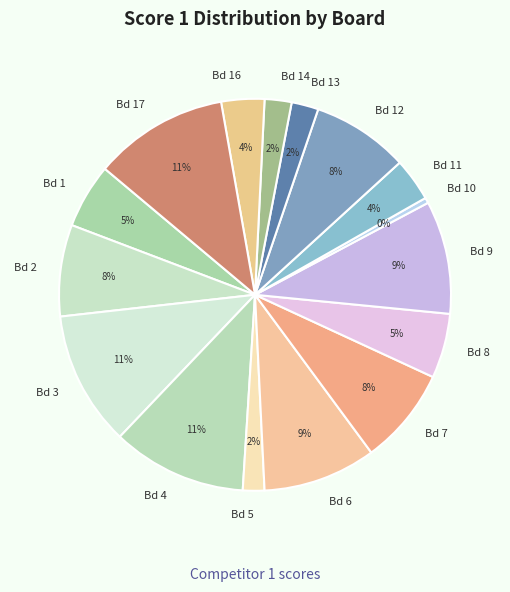

How many slices are in this pie chart?

16